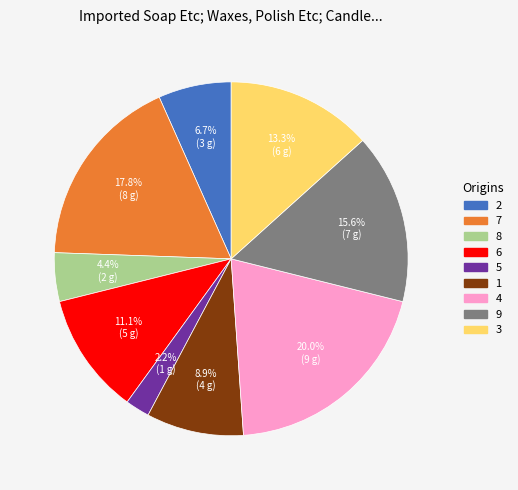

Approximately how many times larger is the value at 4 compared to 8?

4.5